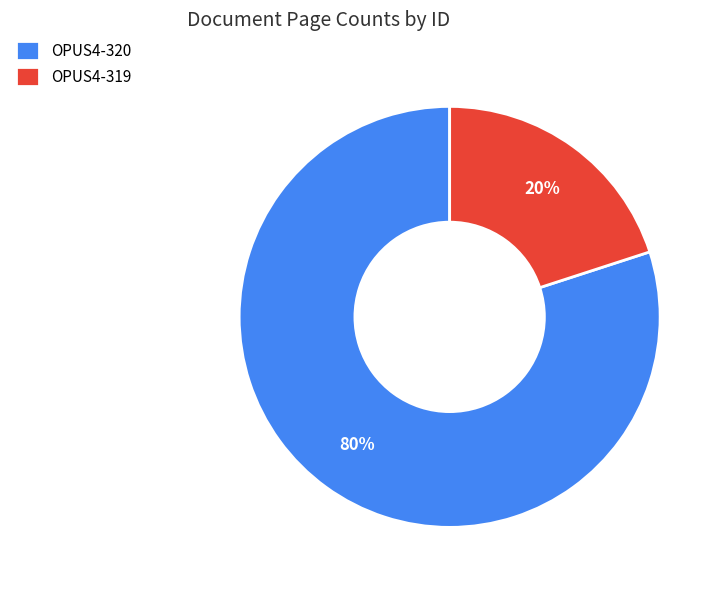

Combined, do OPUS4-319 and OPUS4-320 account for over 50%?

Yes